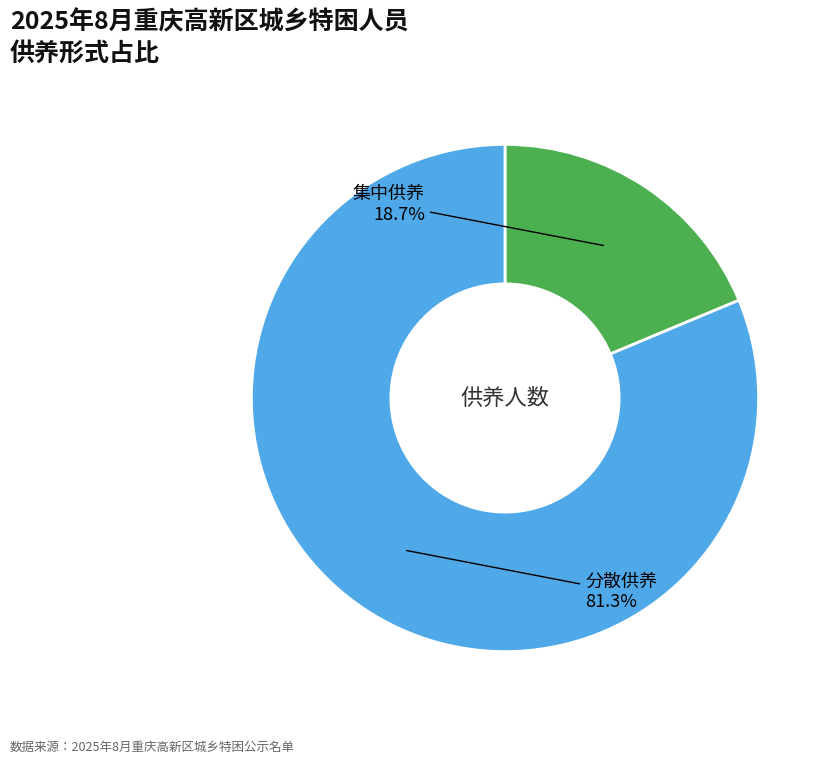

Does any single category account for the majority?

Yes